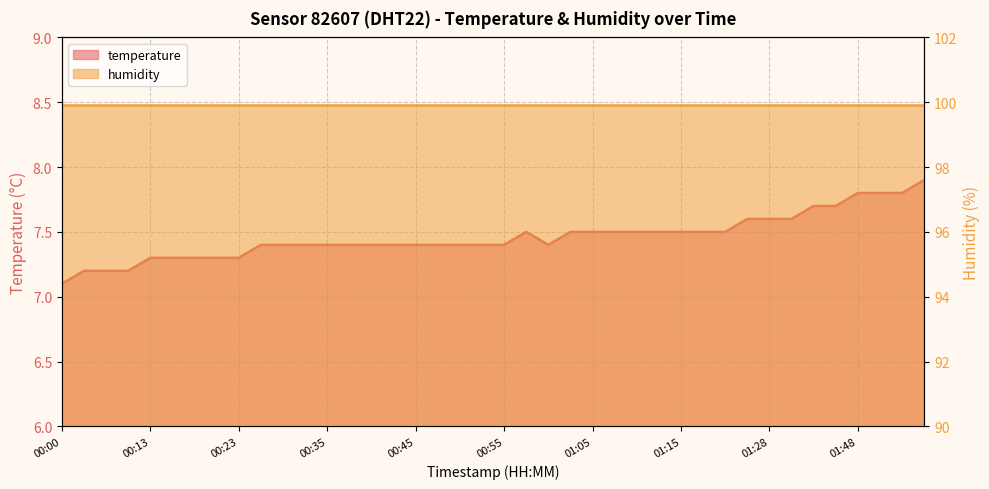

How many points are lower than both their immediate neighbors (excluding endpoints)?

1